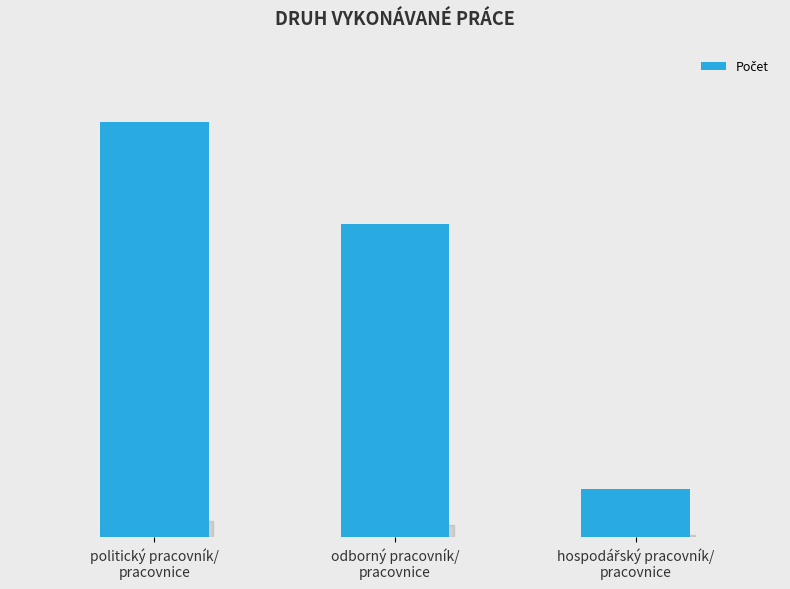

What is the sum of the values at odborný pracovník/
pracovnice and politický pracovník/
pracovnice?

179